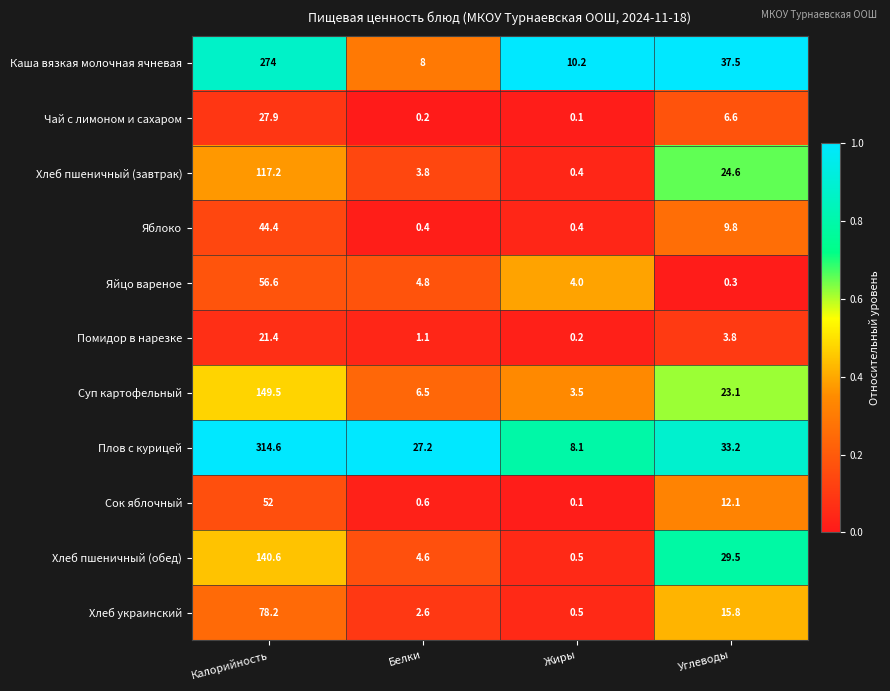

The Хлеб пшеничный (обед) series shows 17.8 at Углеводы. True or false?

False